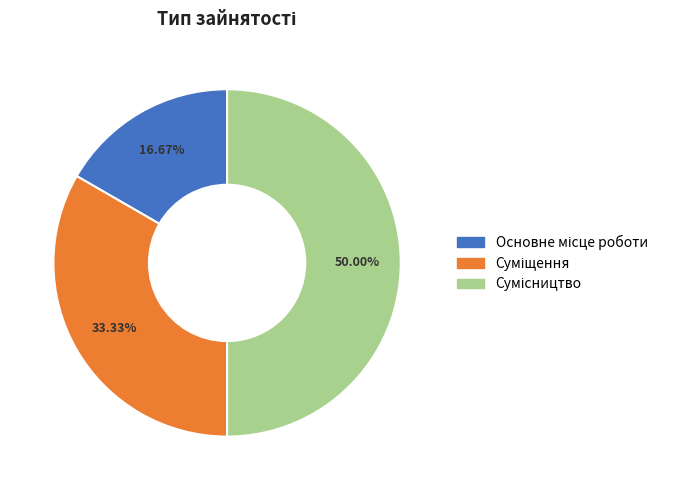

To the nearest percent, what is the difference between the Сумісництво and Основне місце роботи slice percentages?

33%